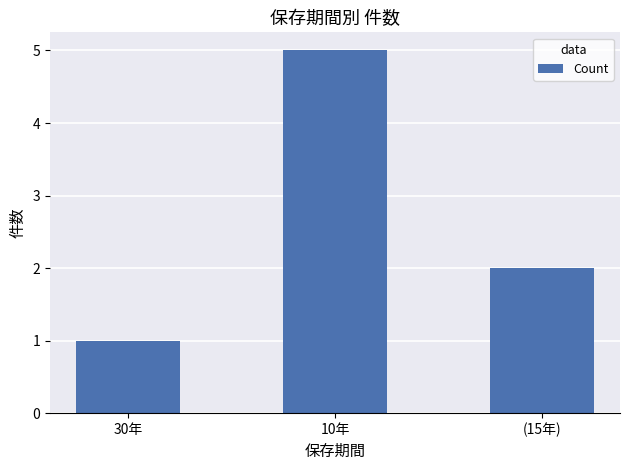

Reading left to right, what are all the values shown in this chart?

30年=1	10年=5	(15年)=2